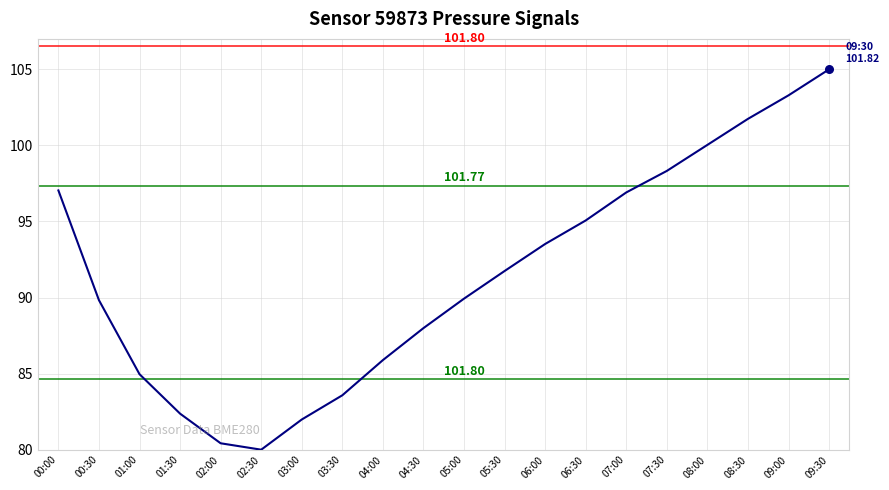

What is the change in value from 03:00 to 05:30?

+9.8